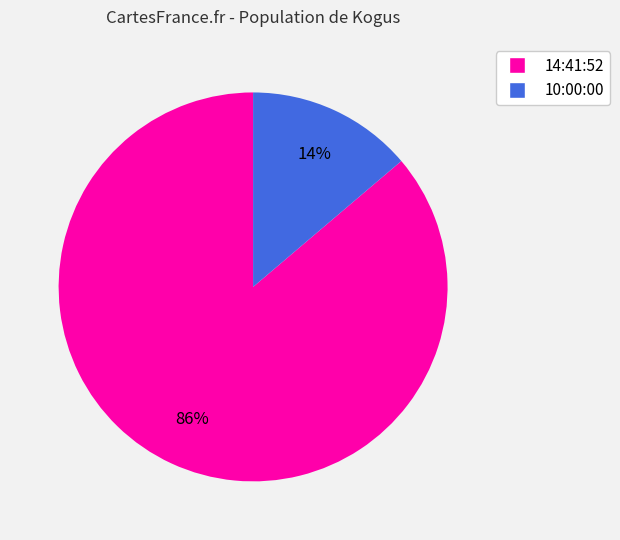

What is the ratio of the value at 10:00:00 to the value at 14:41:52?

0.2